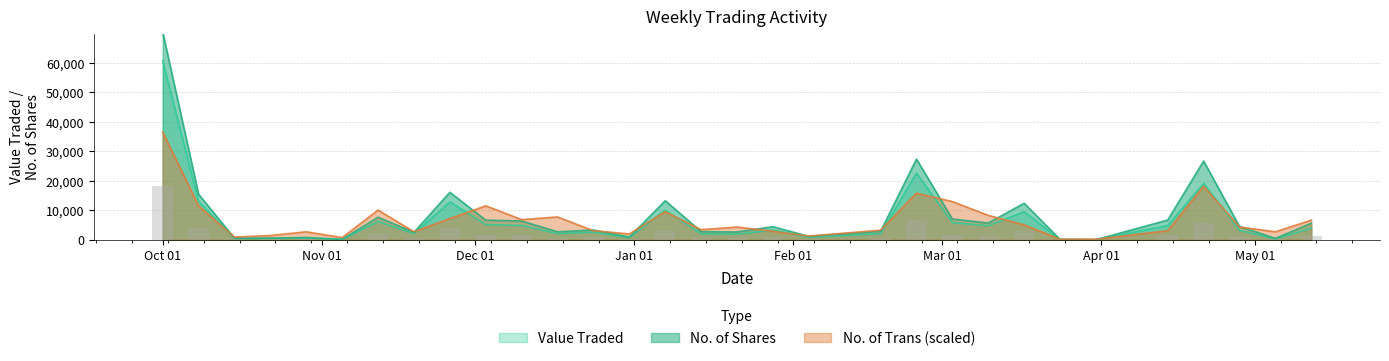

Is the value of No. of Trans at 21/04/2024 greater than the value of Value Traded at 14/04/2024?

Yes